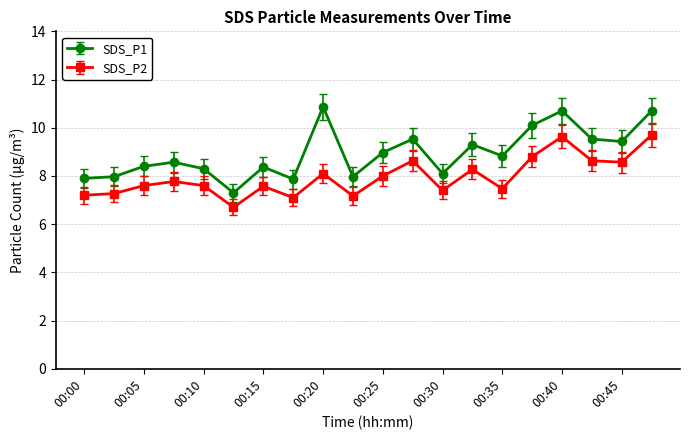

Which series has the largest range (max minus min)?

SDS_P1